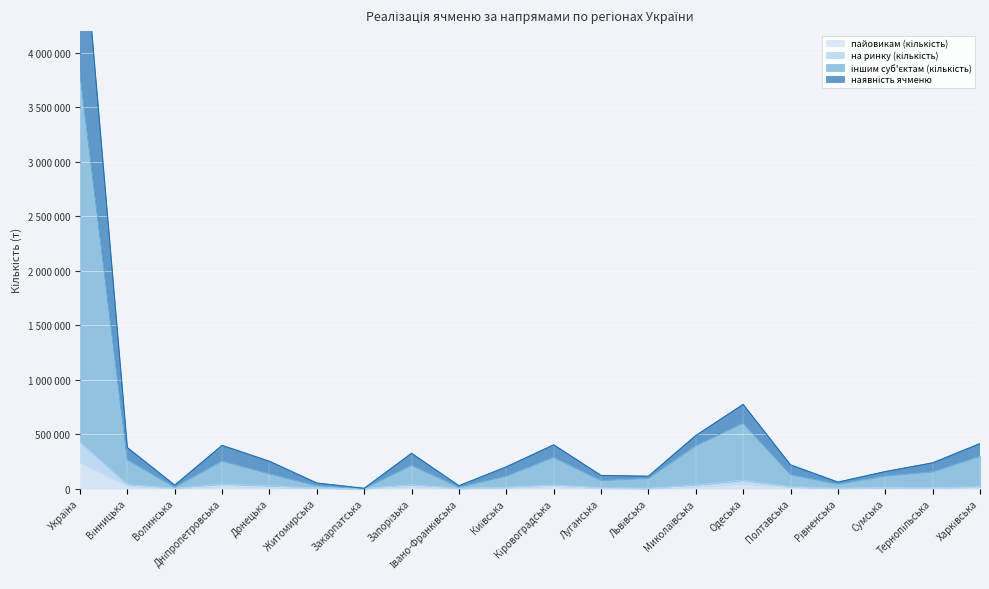

How many series are shown in this chart?

4